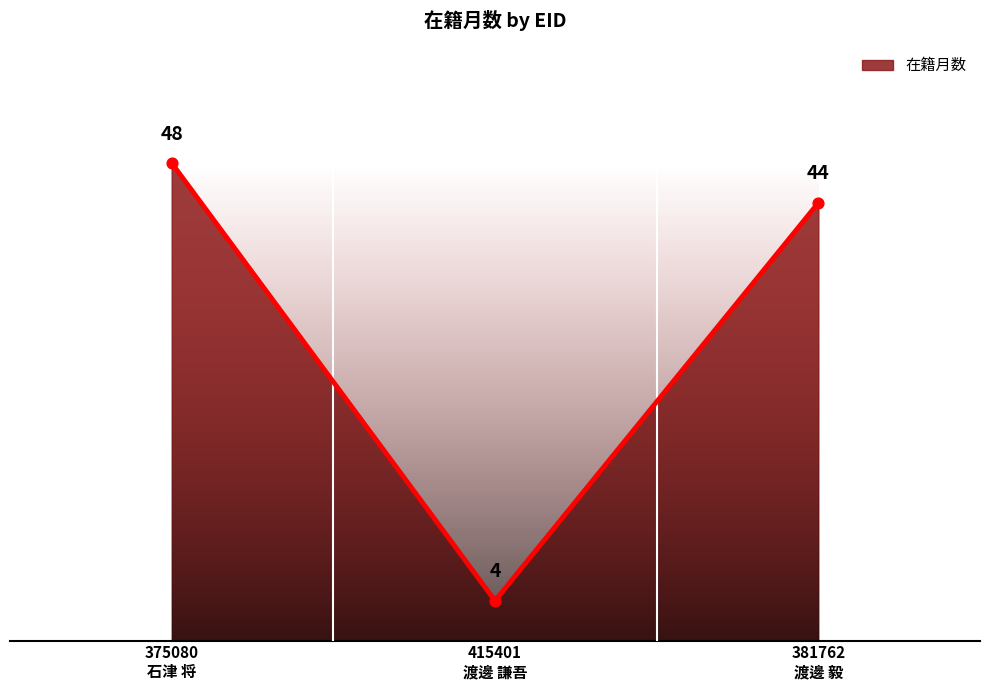

Between 415401
渡邊 謙吾 and 381762
渡邊 毅, which is larger?

381762
渡邊 毅